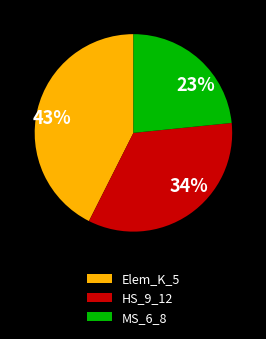

Between HS_9_12 and Elem_K_5, which is larger?

Elem_K_5